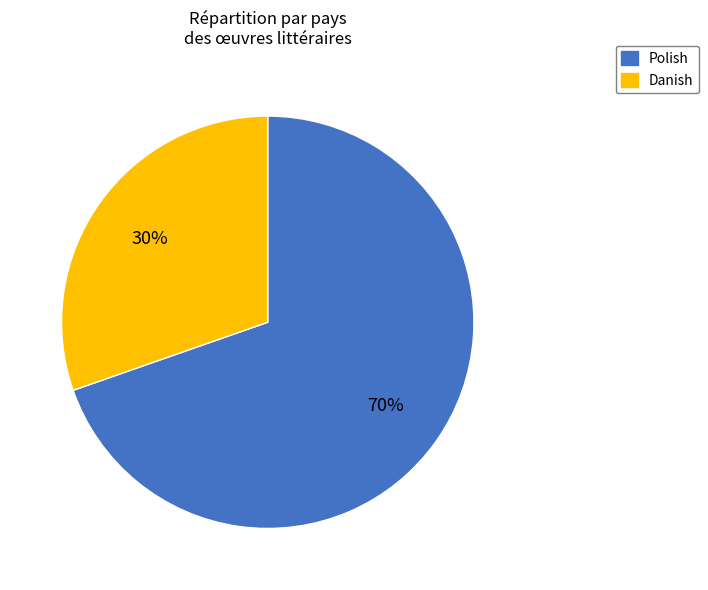

Rank the categories by value from highest to lowest.

Polish, Danish